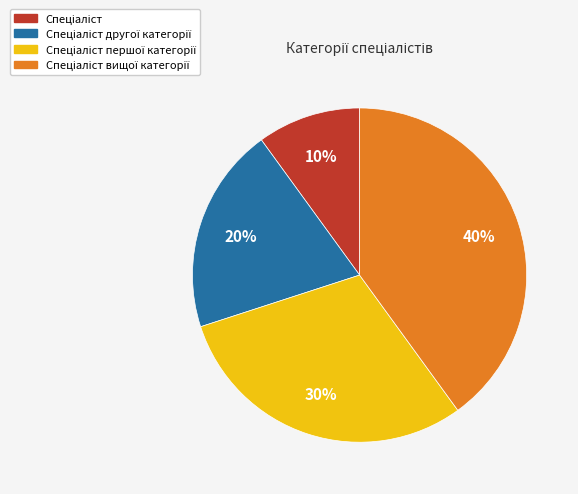

Is there a majority slice in this chart?

No